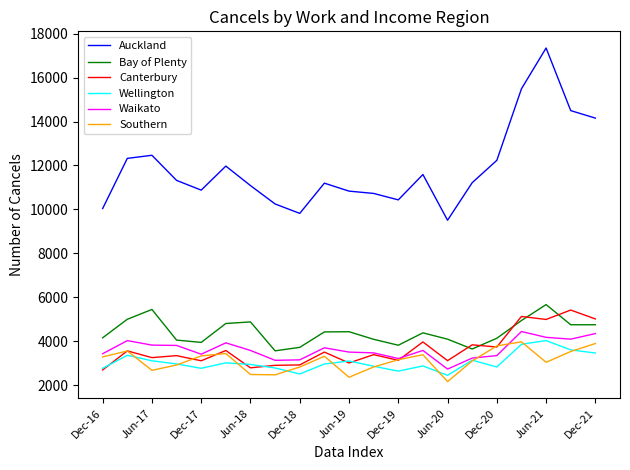

Which series has the widest spread of values?

Auckland